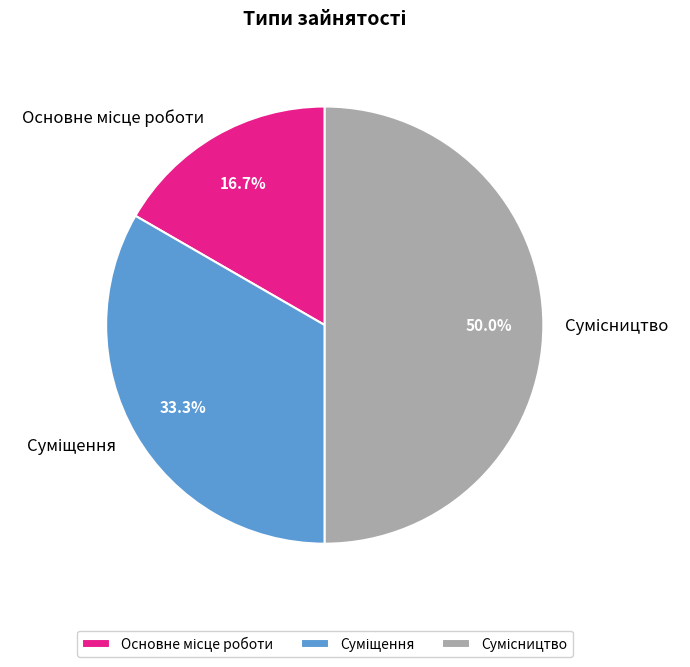

Count the number of slices in the pie.

3